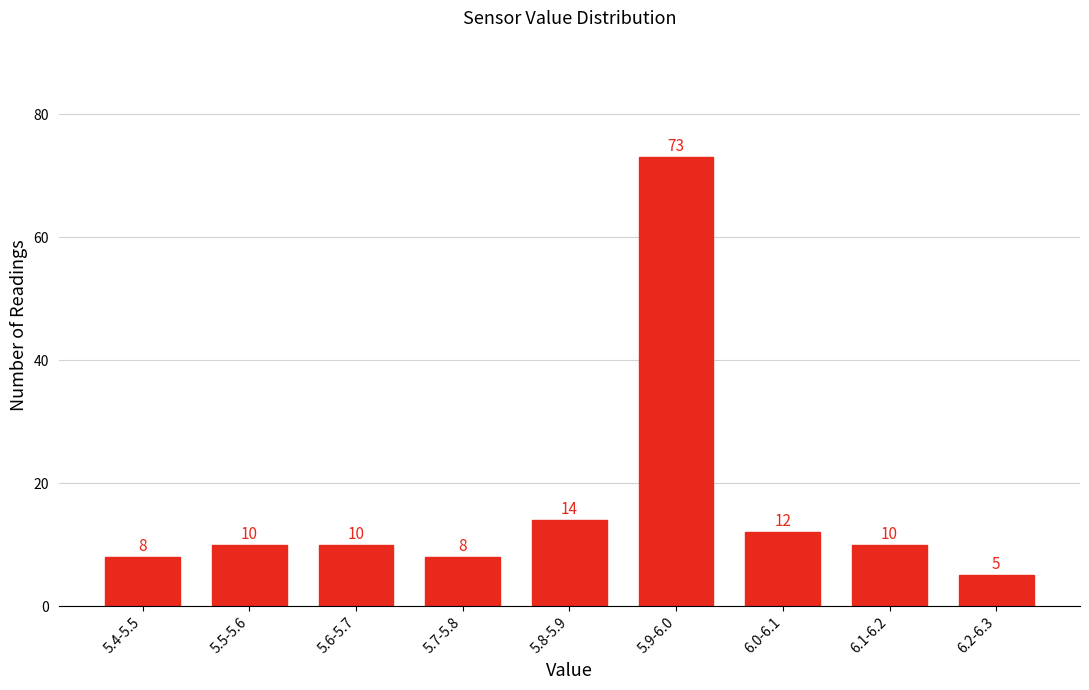

Reading left to right, list all the values displayed in this chart.

5.4-5.5=8	5.5-5.6=10	5.6-5.7=10	5.7-5.8=8	5.8-5.9=14	5.9-6.0=73	6.0-6.1=12	6.1-6.2=10	6.2-6.3=5